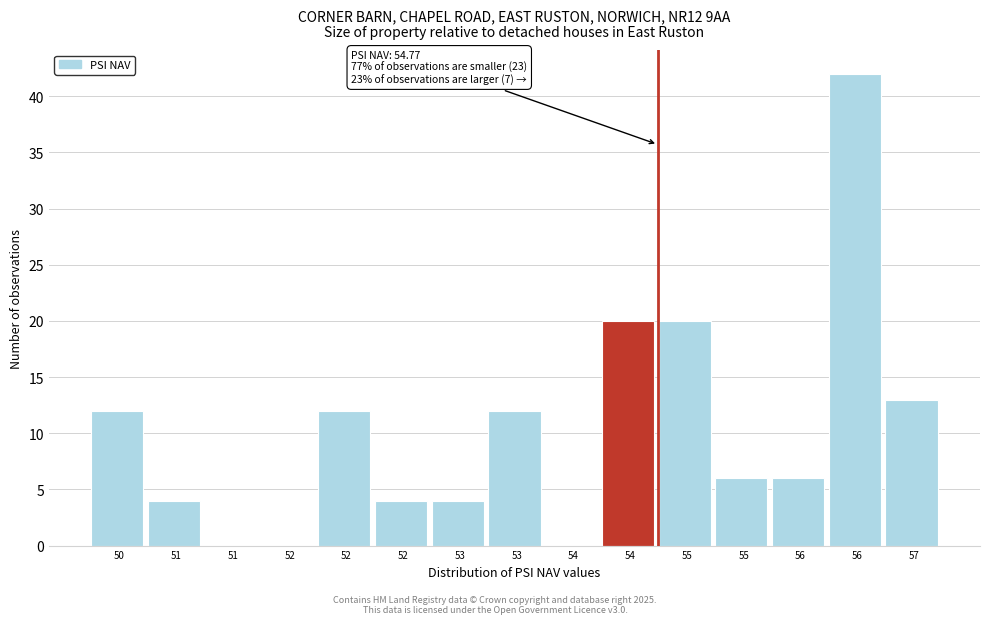

Are the bars horizontal?

No